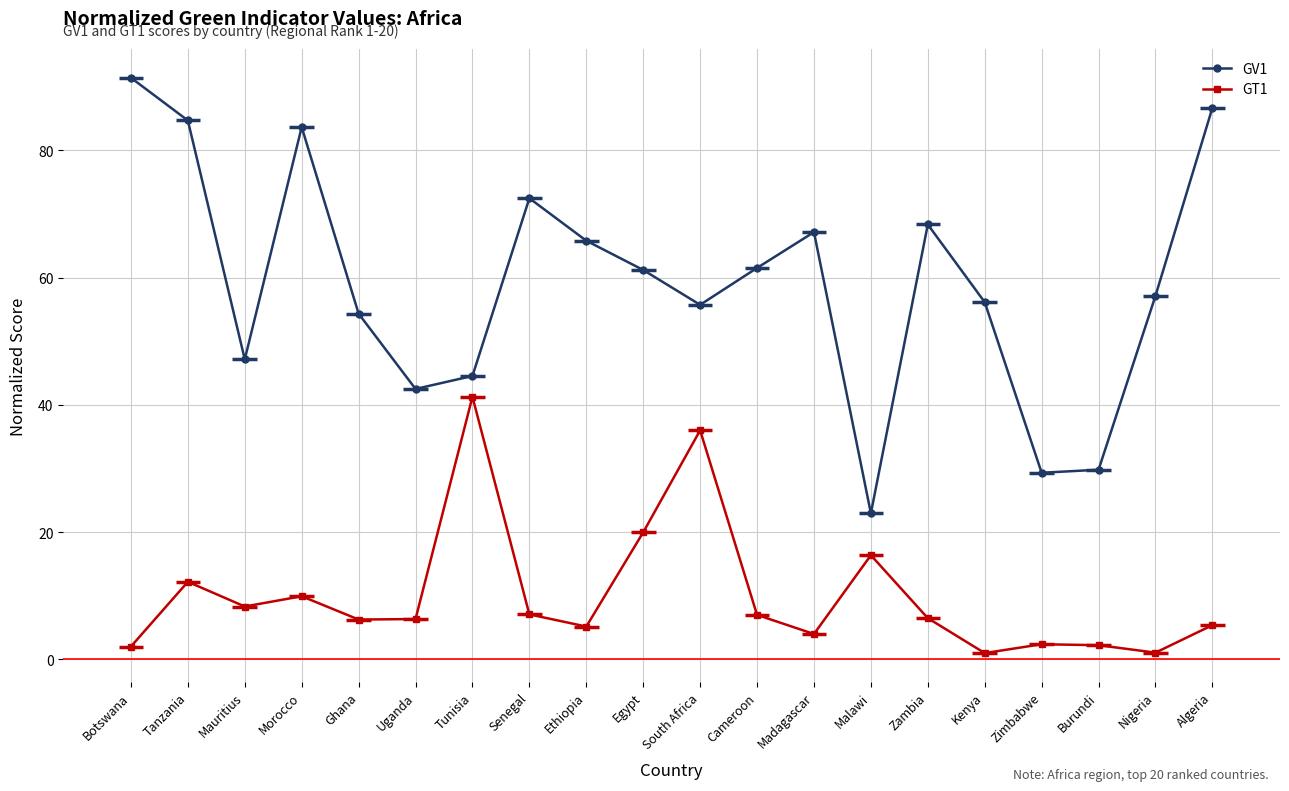

At which label does GV1 reach its peak?

Botswana